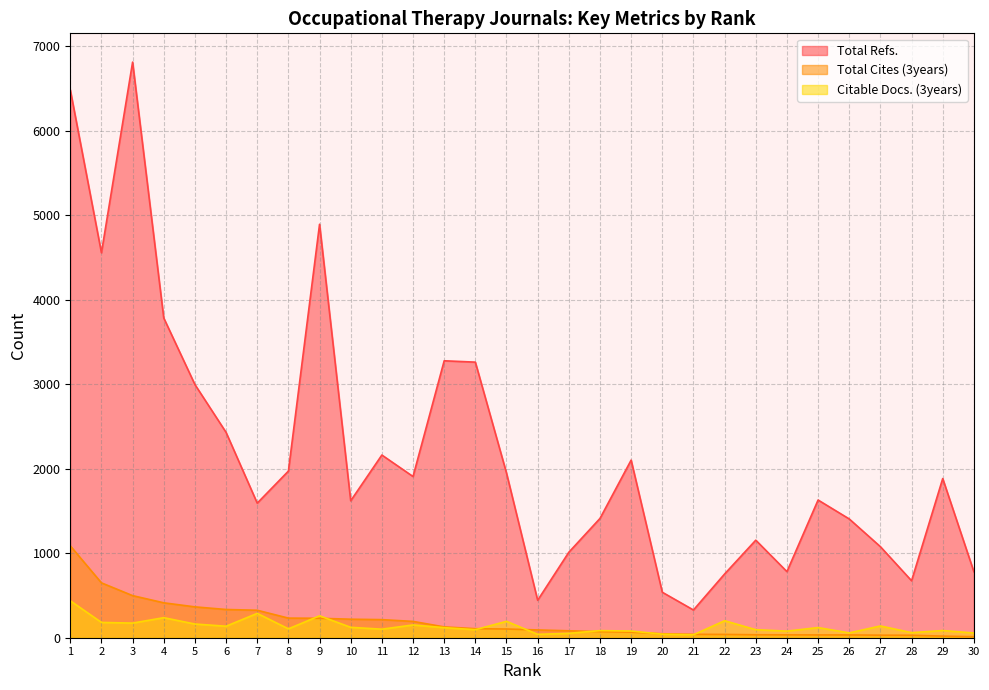

Where is Total Refs. nearest to the value 3568?

4